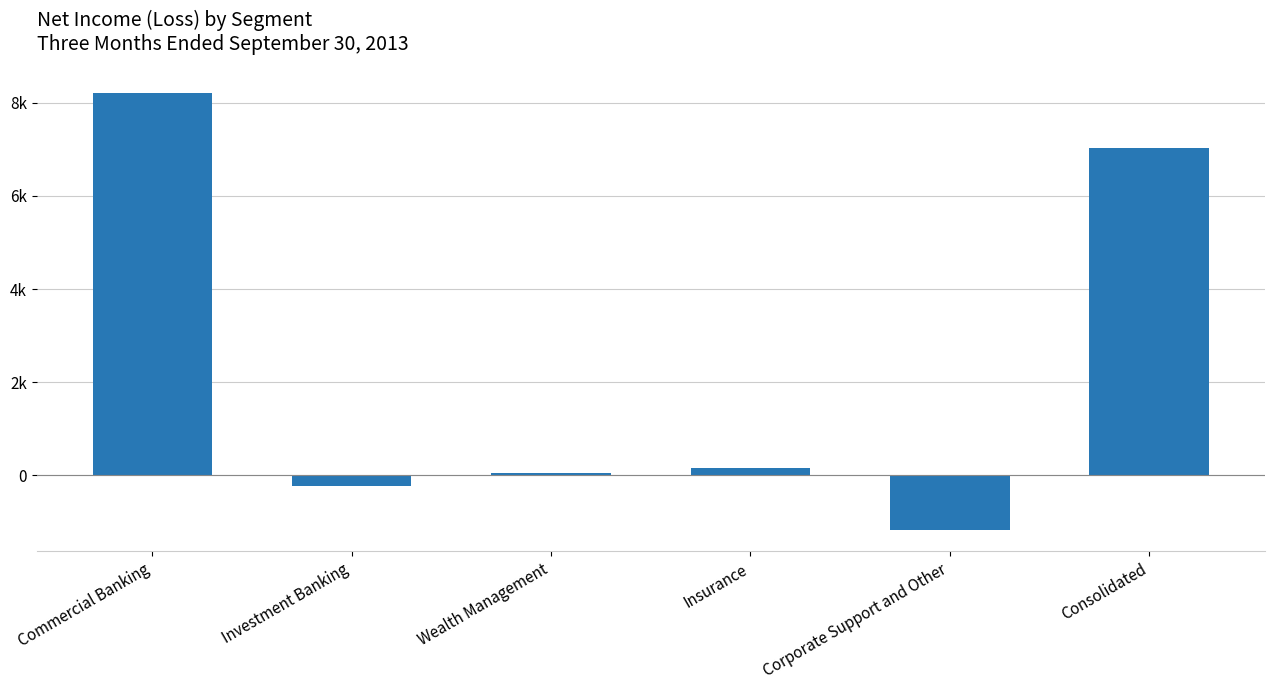

List the labels in order of value, largest first.

Commercial Banking, Consolidated, Insurance, Wealth Management, Investment Banking, Corporate Support and Other